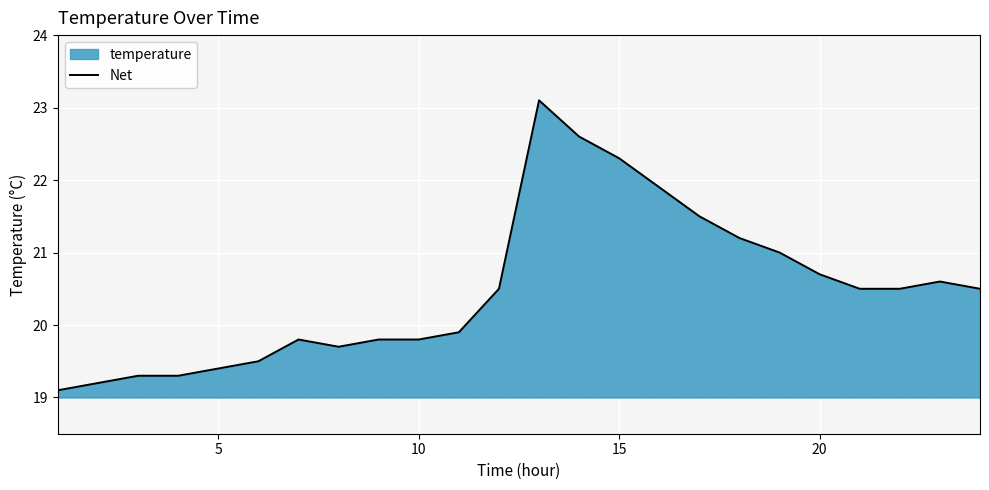

What is the value of the 15th point from the left?

22.3